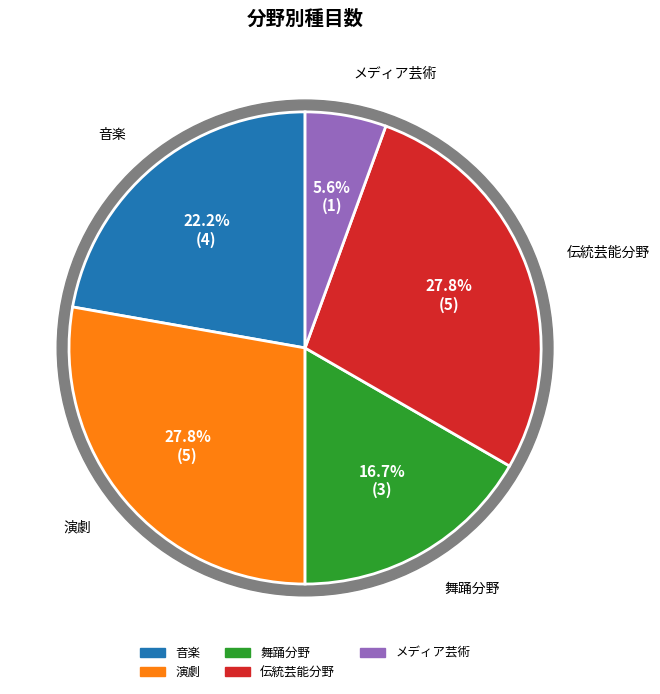

Combined, what portion of the pie is 舞踊分野 and メディア芸術?

22.2%